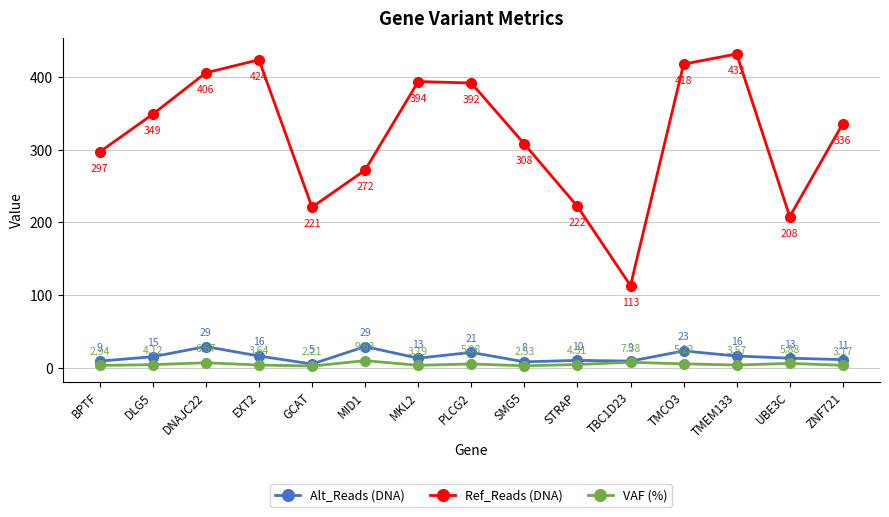

True or false: Ref_Reads (DNA) and Alt_Reads (DNA) intersect in this chart.

False